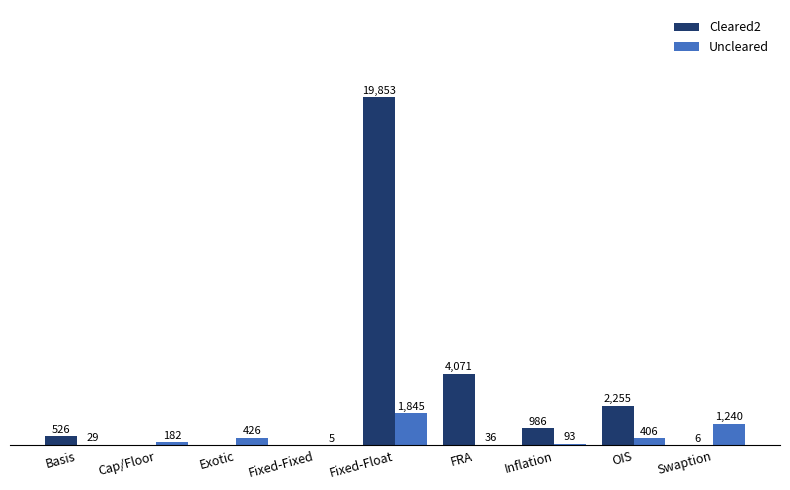

At which label is Uncleared closest to 925?

Swaption